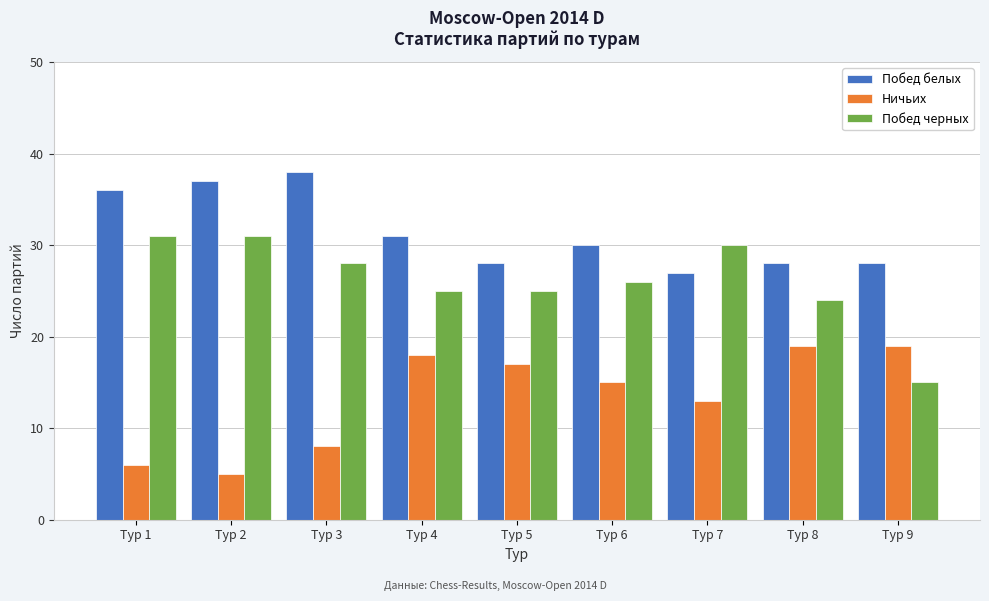

Reading left to right, what are all the values shown in this chart?

Побед белых: 36	37	38	31	28	30	27	28	28
Ничьих: 6	5	8	18	17	15	13	19	19
Побед черных: 31	31	28	25	25	26	30	24	15